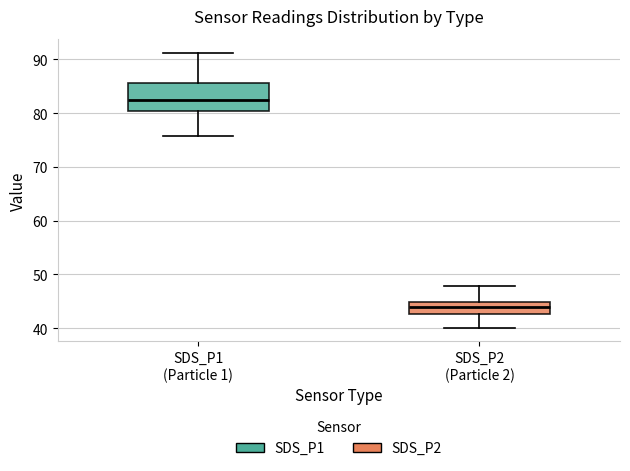

Reading left to right, transcribe this box plot: for each box, give where its median line is, the range the box spans, and where its two whiskers end, as read against the y-axis. The values are not printed on the chart, so give them approximately, as read against the axis.

SDS_P1 (Particle 1): median 82, box 80 to 86, whiskers 76 to 91
SDS_P2 (Particle 2): median 44, box 43 to 45, whiskers 40 to 48